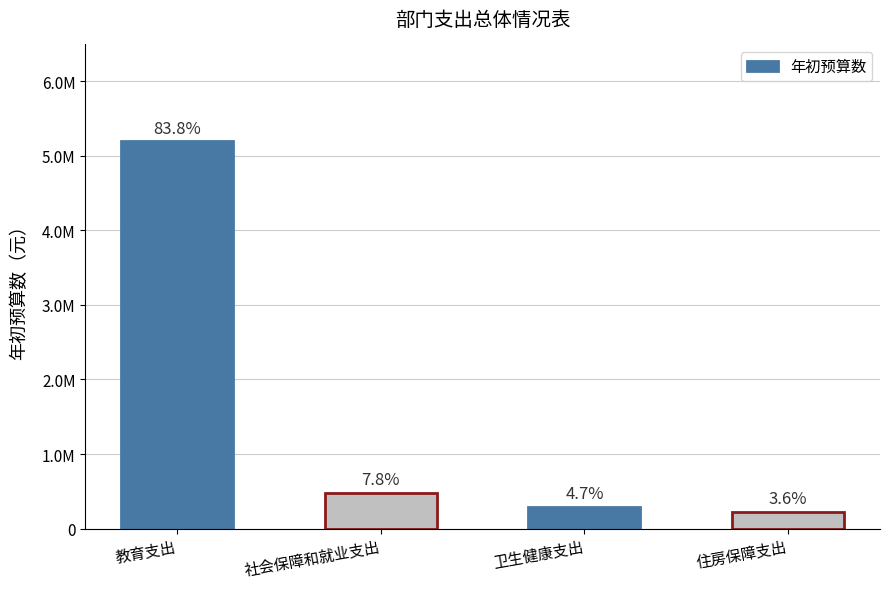

Are the bars horizontal?

No